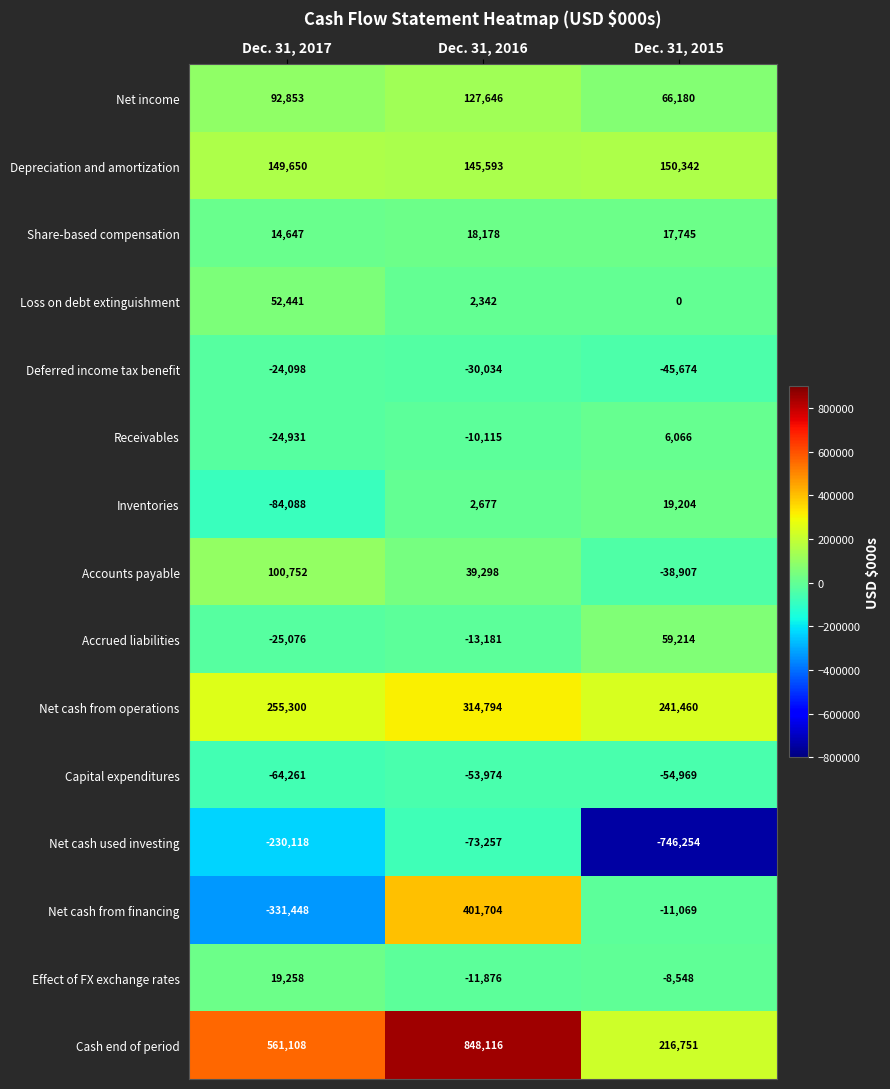

Is the value of Share-based compensation at Dec. 31, 2017 greater than the value of Accrued liabilities at Dec. 31, 2016?

Yes